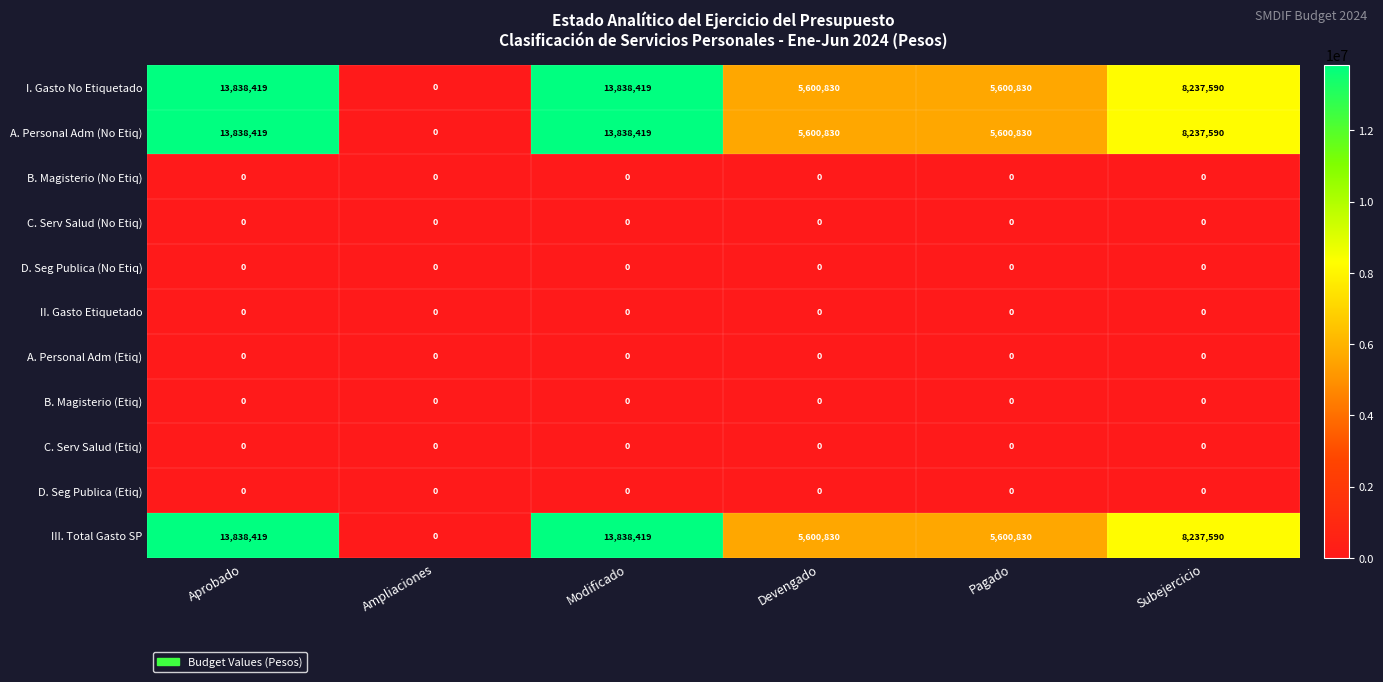

What is the difference between the highest and lowest values at Aprobado?

13838419